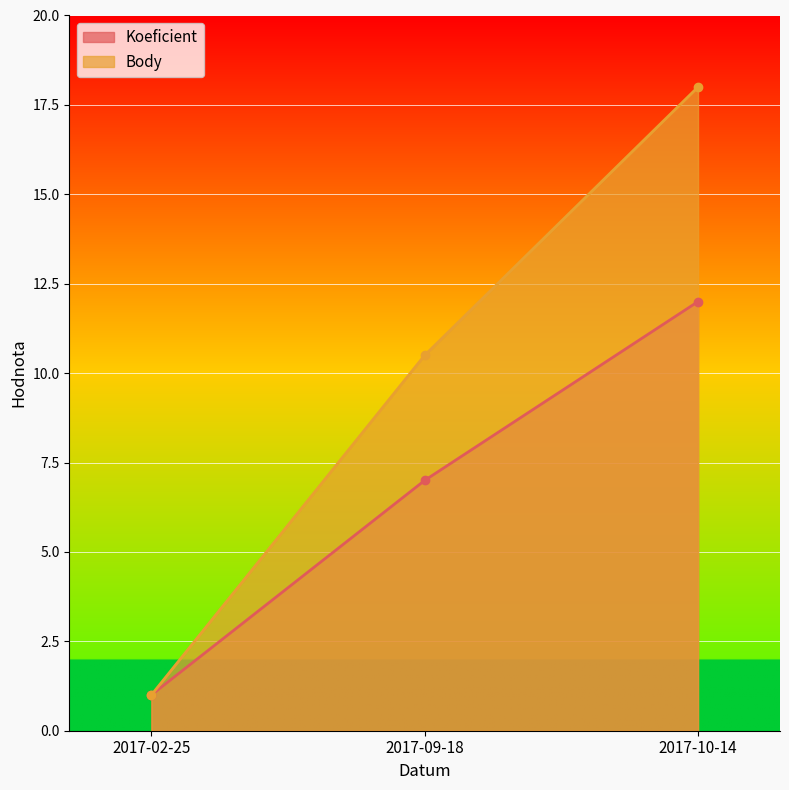

At which category is the sum across all series the highest?

2017-10-14